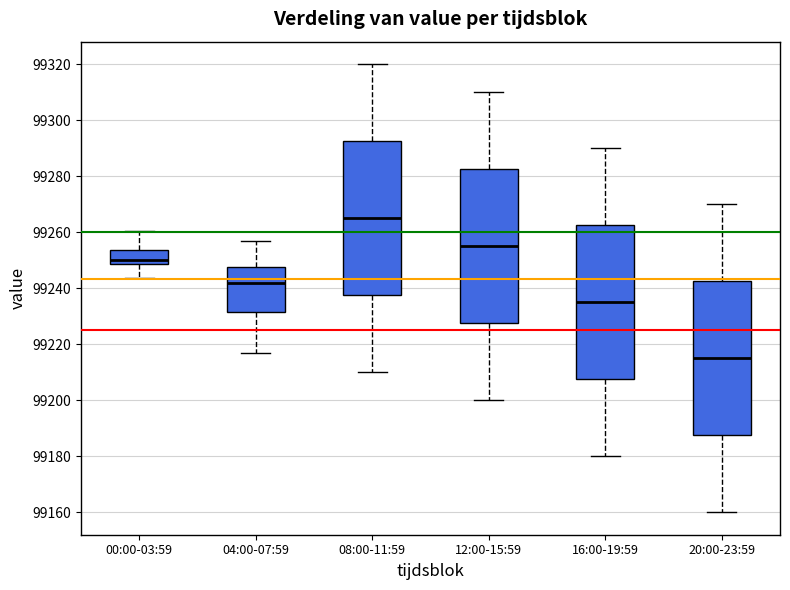

Which box's median line is the highest?

08:00-11:59